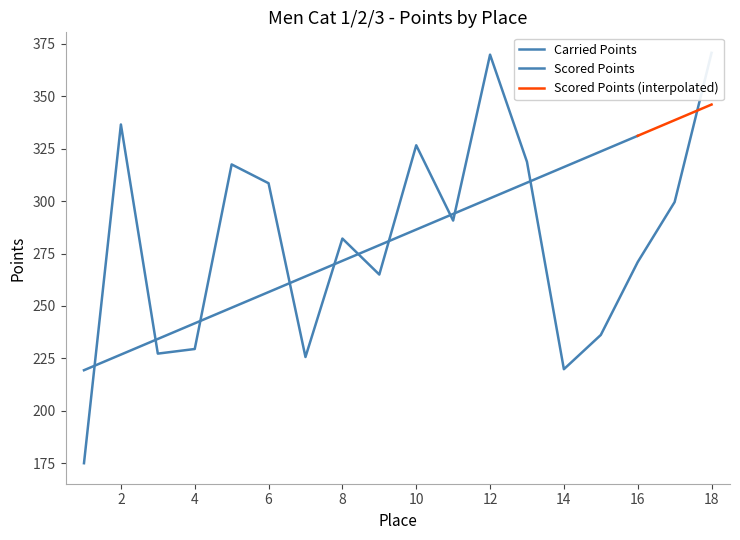

Read the value at 15.

236.2